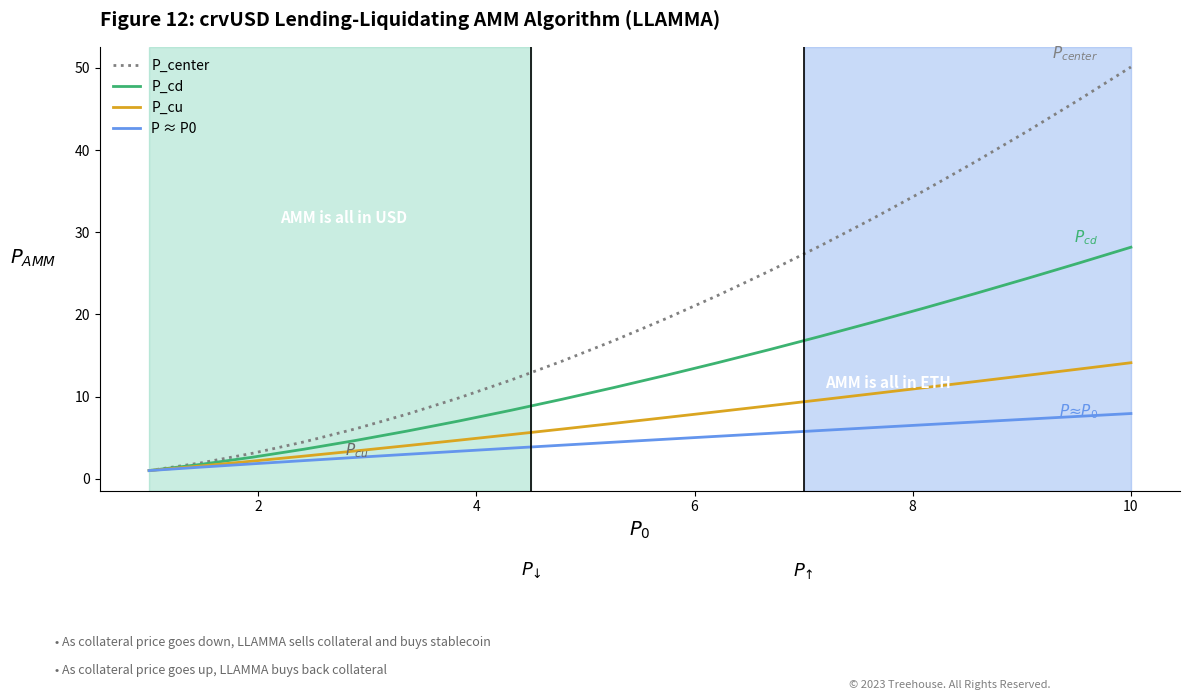

Which series has the largest range (max minus min)?

P_center